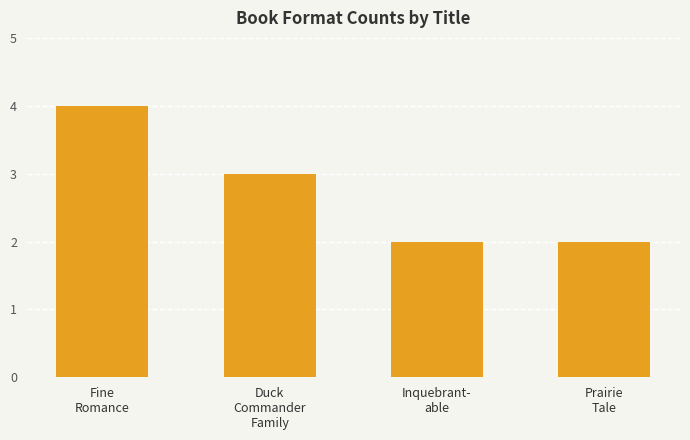

Reading right to left, what are all the values shown in this chart?

Prairie
Tale=2	Inquebrant-
able=2	Duck
Commander
Family=3	Fine
Romance=4